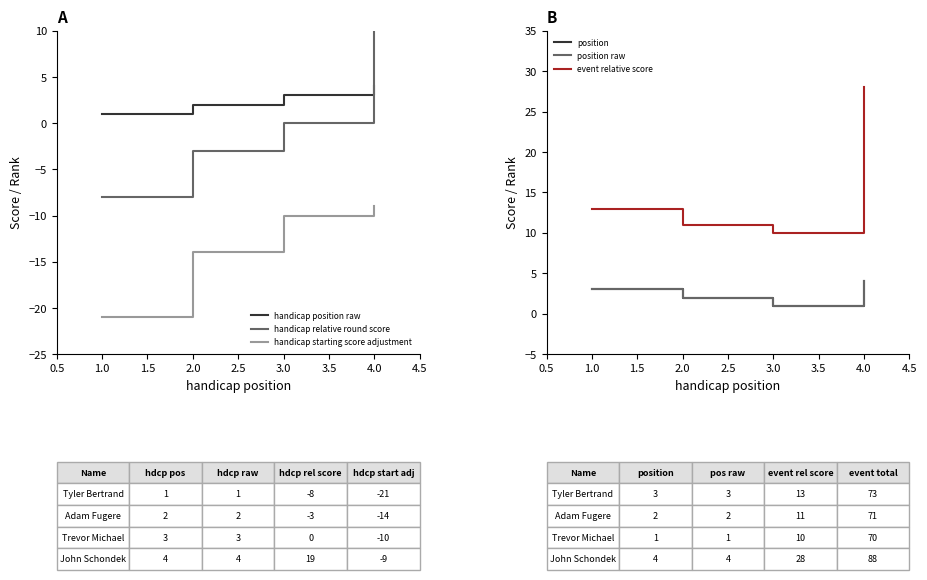

What is the minimum value for handicap starting score adjustment?

-21